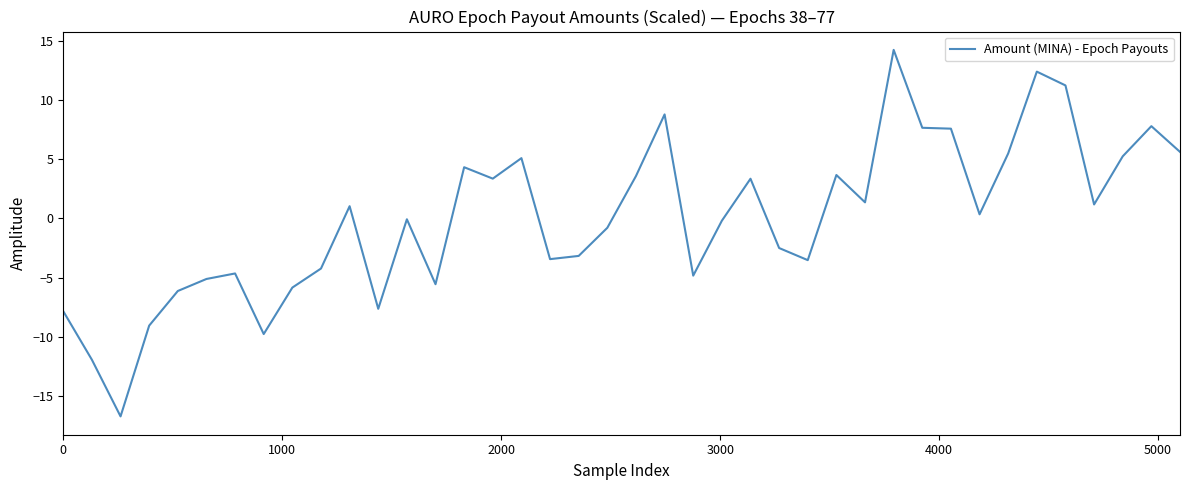

What is the maximum value shown in the chart?

14.2